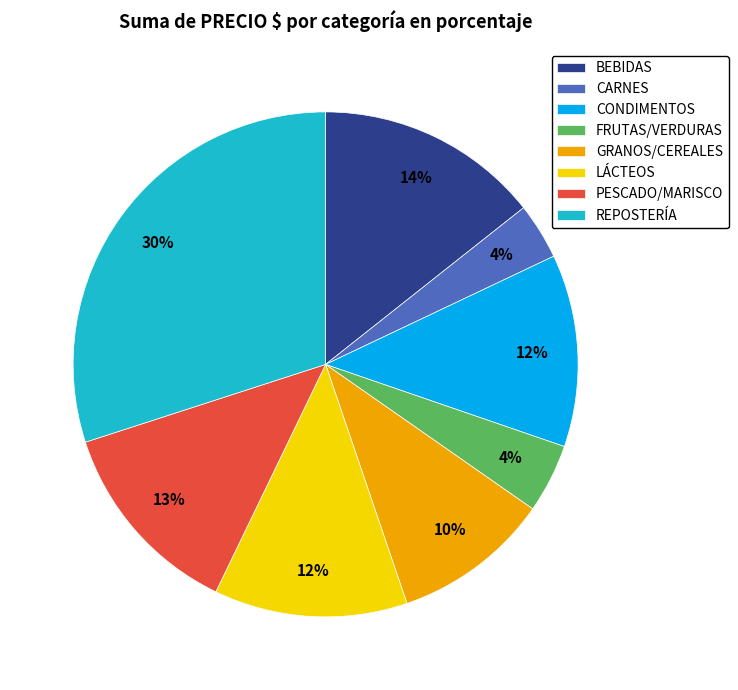

To the nearest percent, what is the average slice percentage?

12%